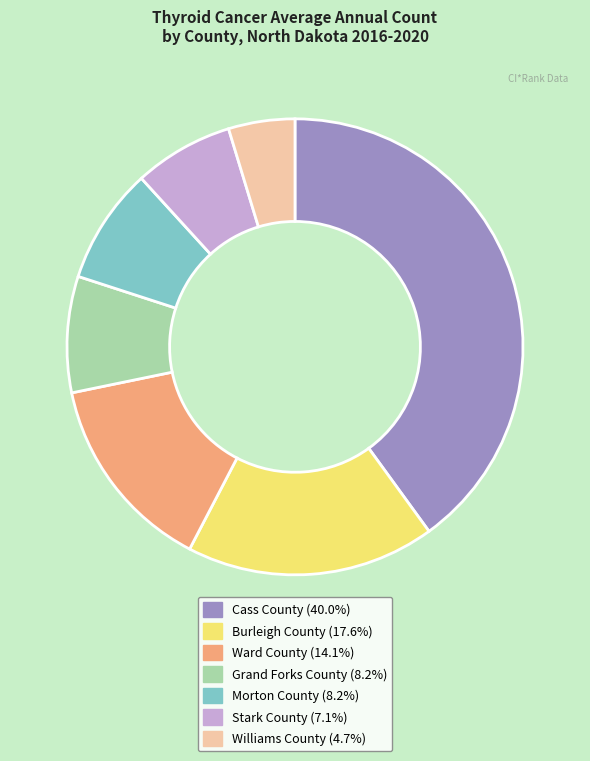

Is the sum of Stark County and Morton County greater than half?

No